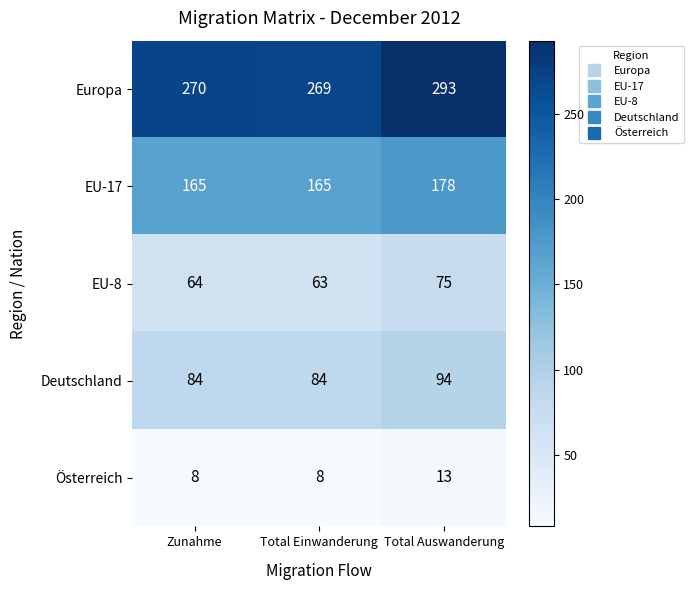

What is the sum of all Deutschland values?

262